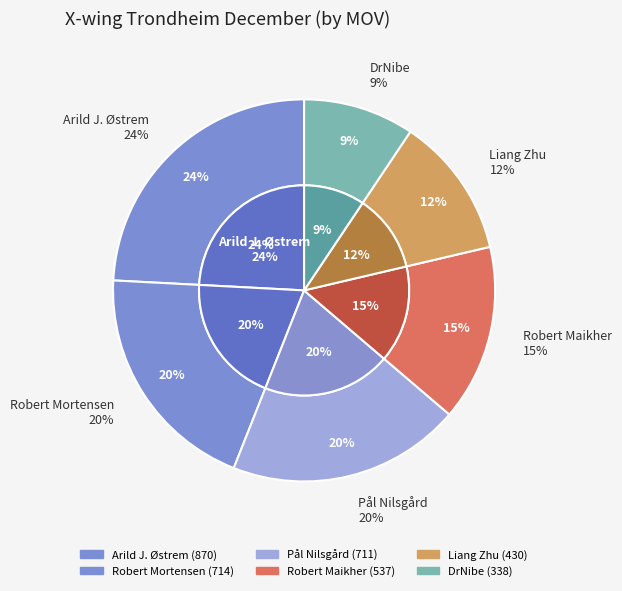

Does Pål Nilsgård represent more than half of the total?

No